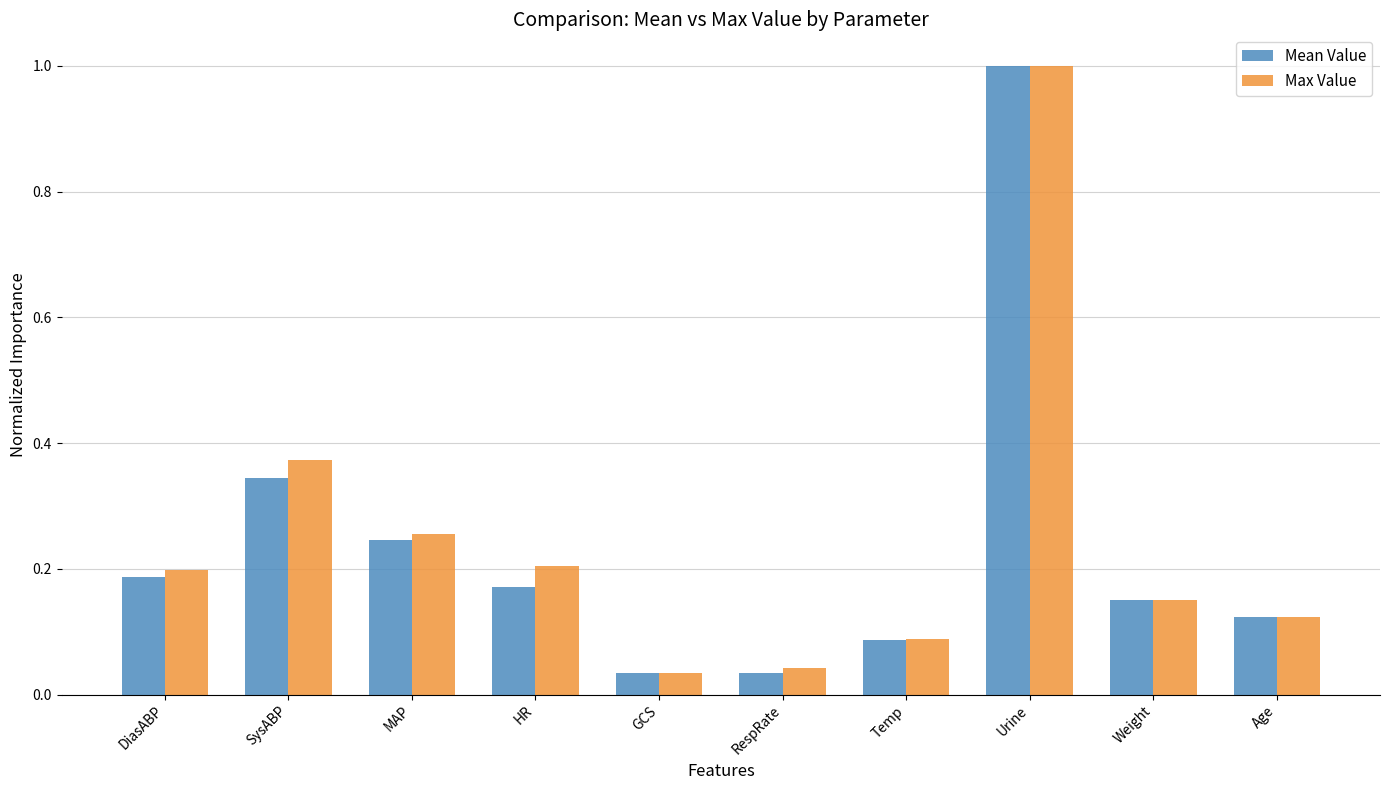

What are all the series names shown in the legend?

Mean Value, Max Value